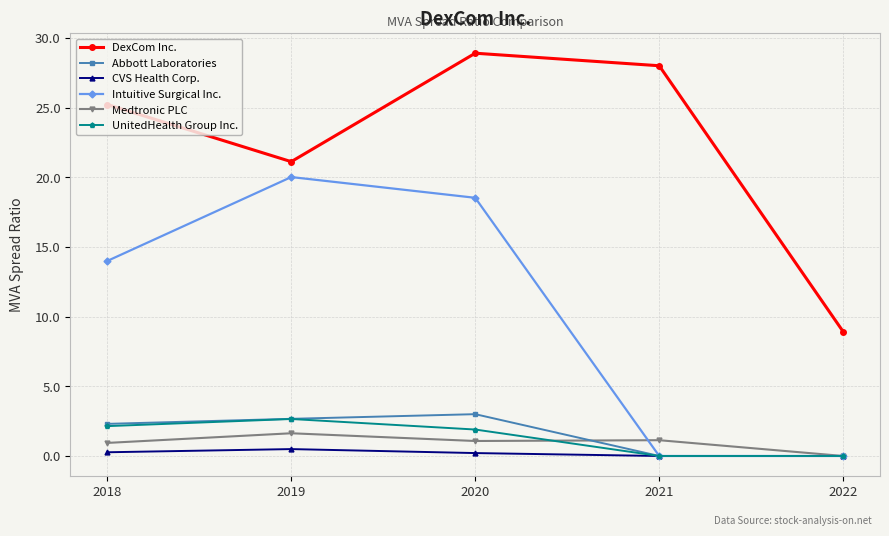

The value of Intuitive Surgical Inc. at 2019 is 20.0. True or false?

True